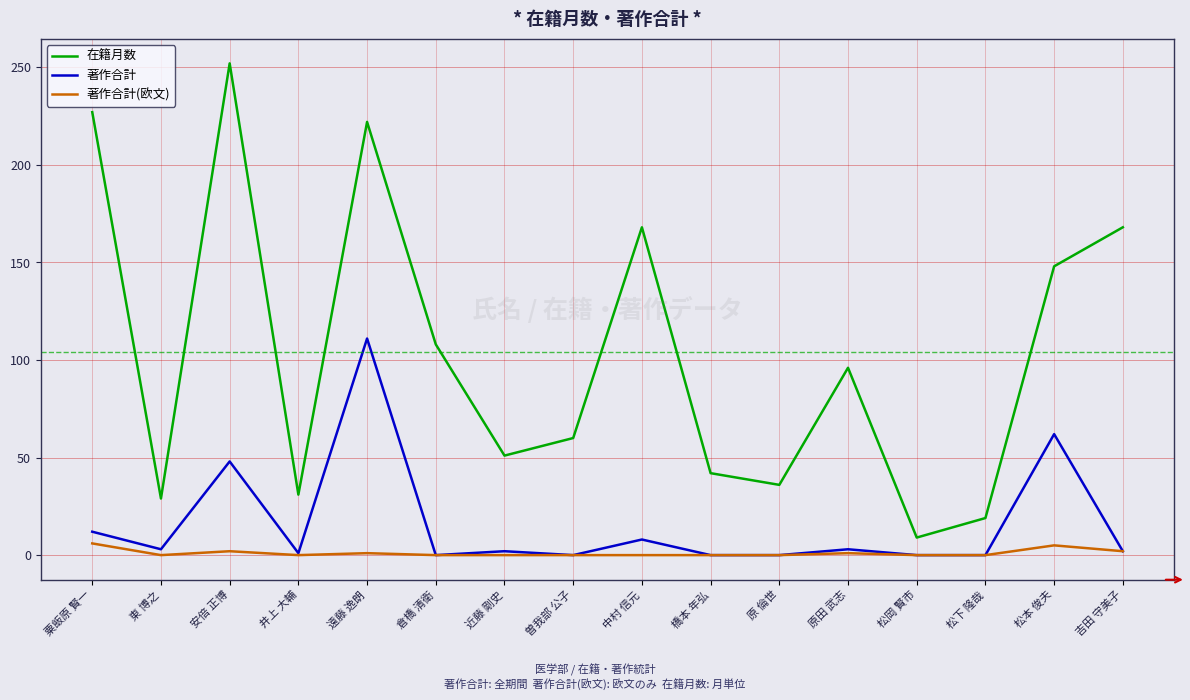

Which series has the largest total across all categories?

在籍月数